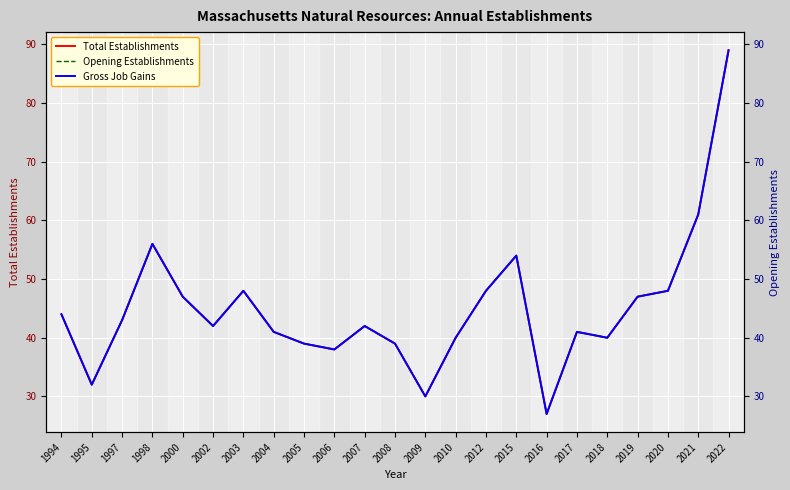

At which label does Opening Establishments reach its minimum?

2016